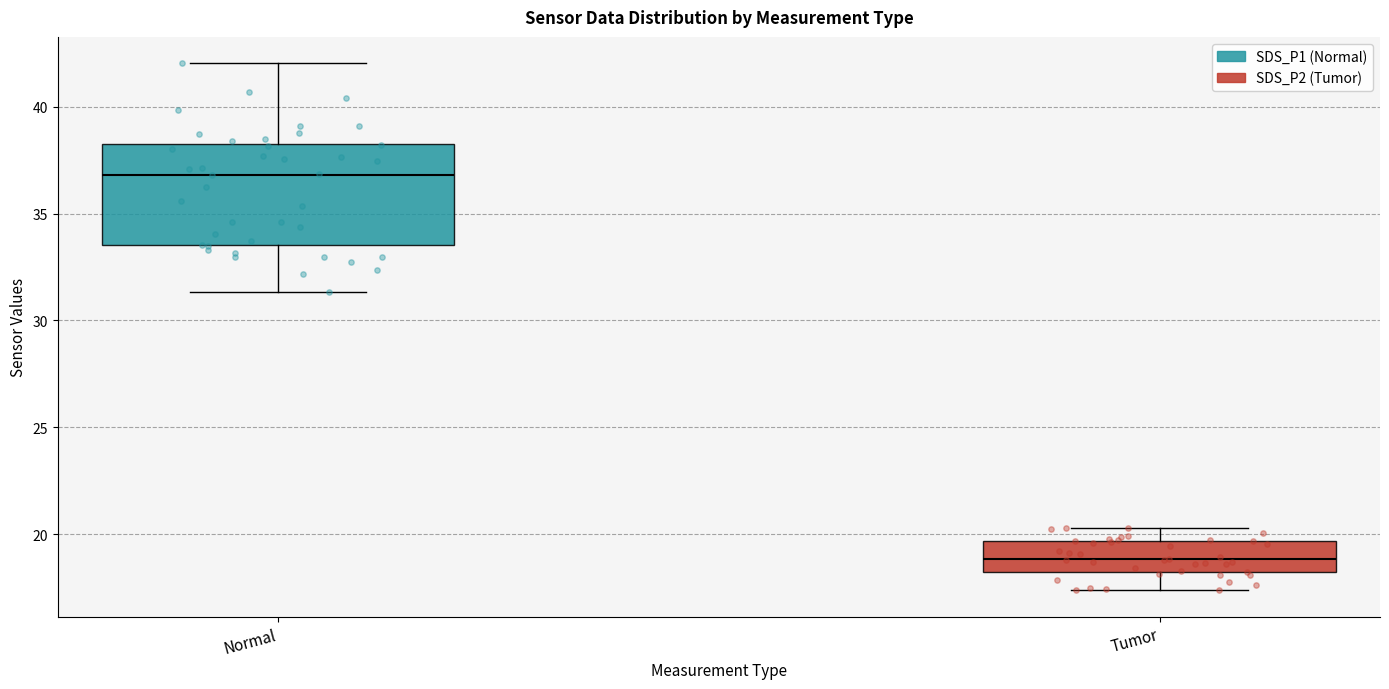

Reading left to right, read every box against the y-axis: the position of its median line, the range the box covers, and the ends of its whiskers. The values are not printed on the chart, so give them approximately, as read against the axis.

Normal: median 37.0, box 33.5 to 38.5, whiskers 31.5 to 42.0
Tumor: median 19.0, box 18.0 to 19.5, whiskers 17.5 to 20.5